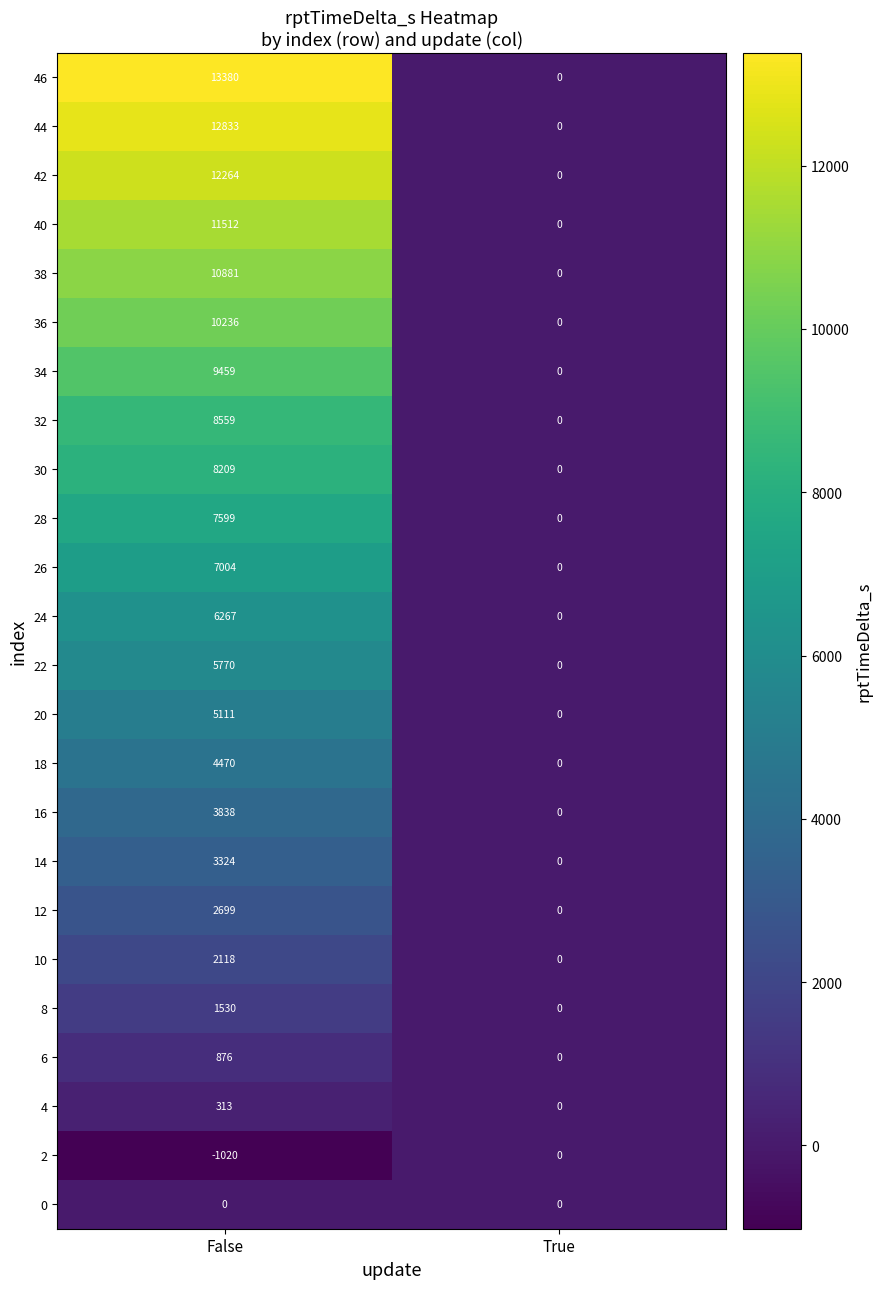

What value does the 32 series have at False, to the nearest 50?

8550